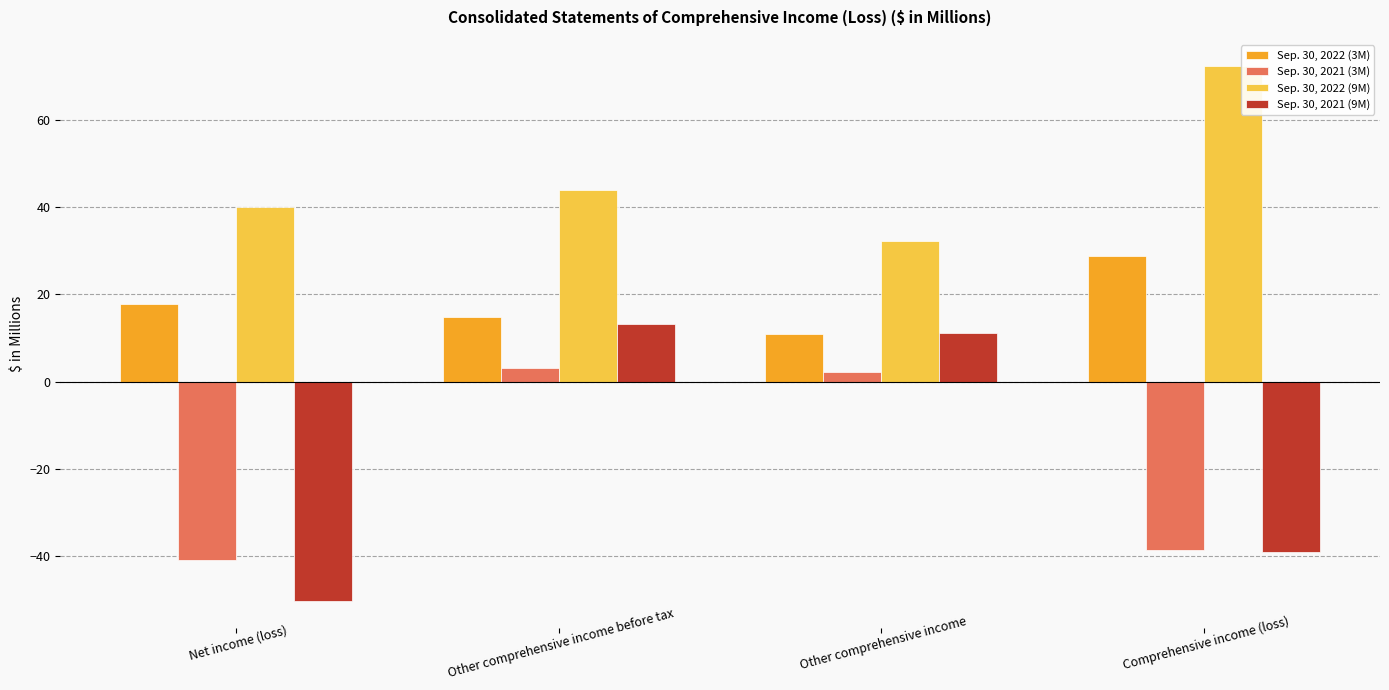

What is the label of the 2nd bar from the right?

Other comprehensive income